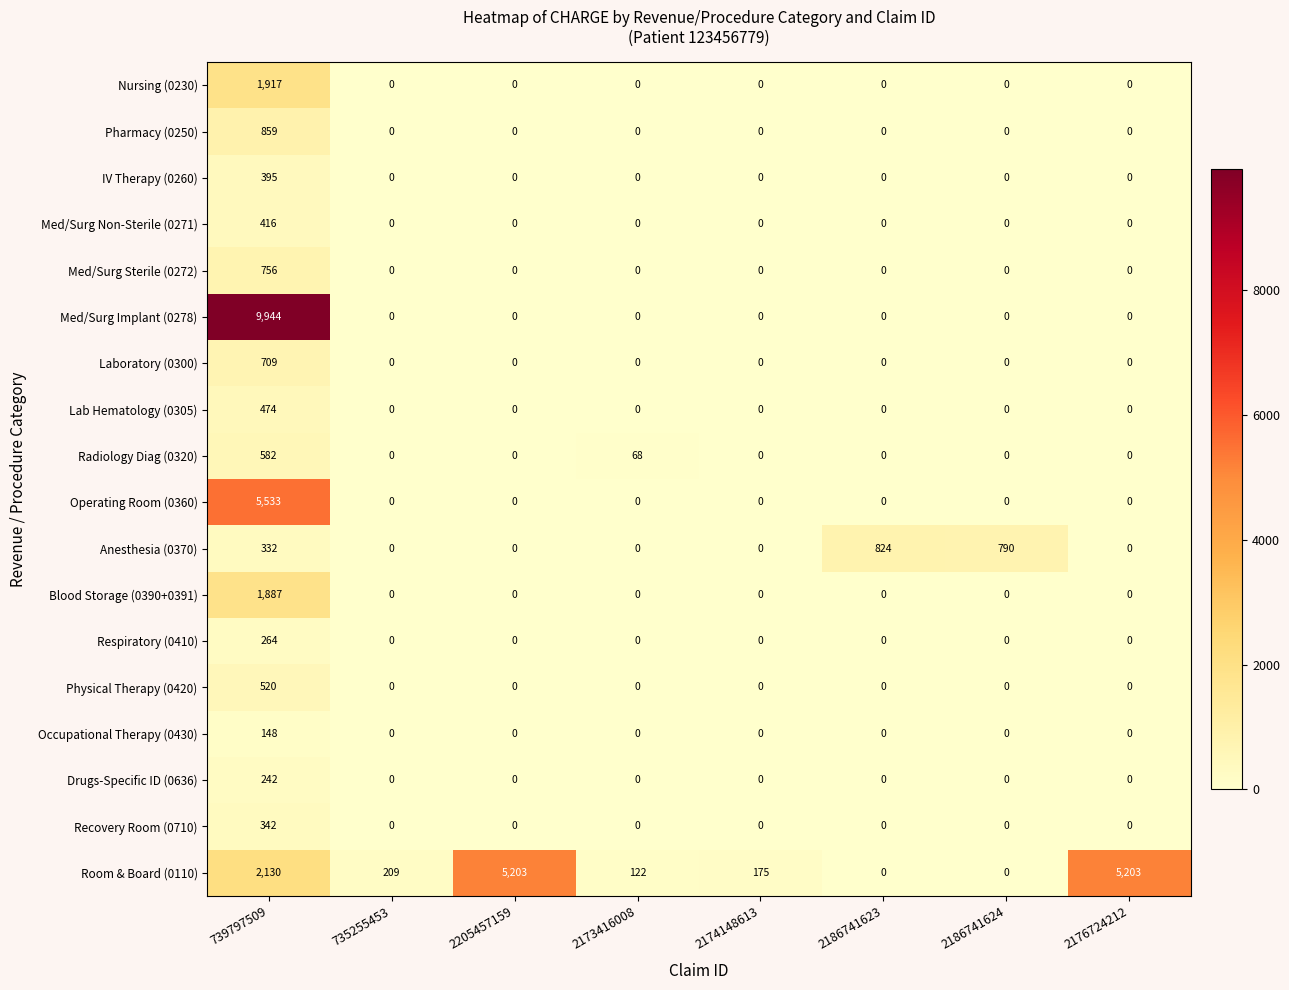

Is it true that Anesthesia (0370) equals 790 at 2186741624?

True